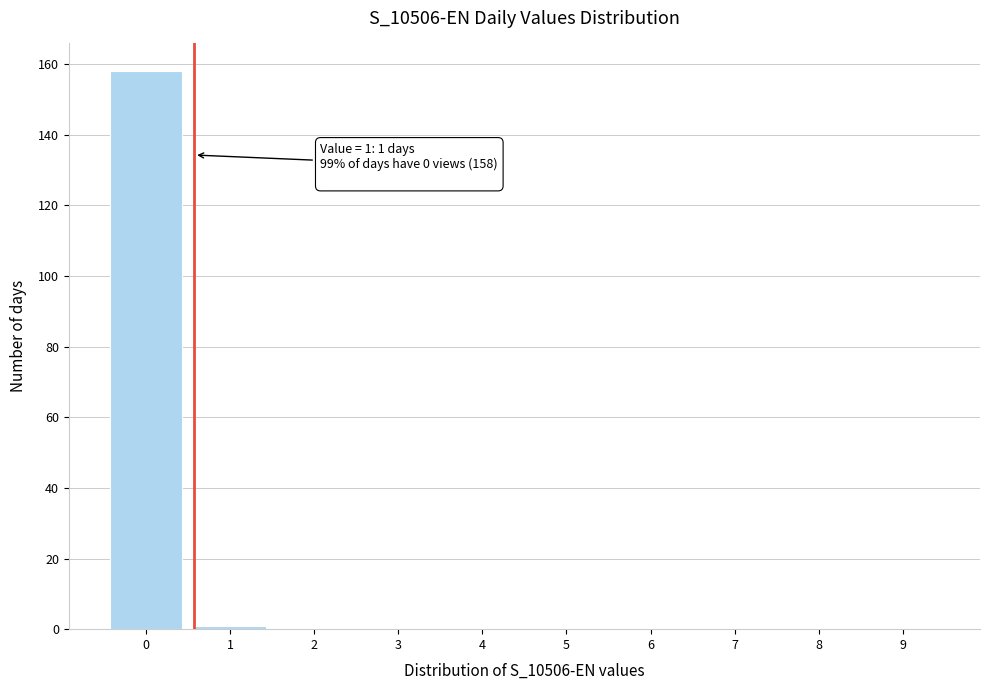

Reading left to right, list all the values displayed in this chart.

0=158	1=1	2=0	3=0	4=0	5=0	6=0	7=0	8=0	9=0